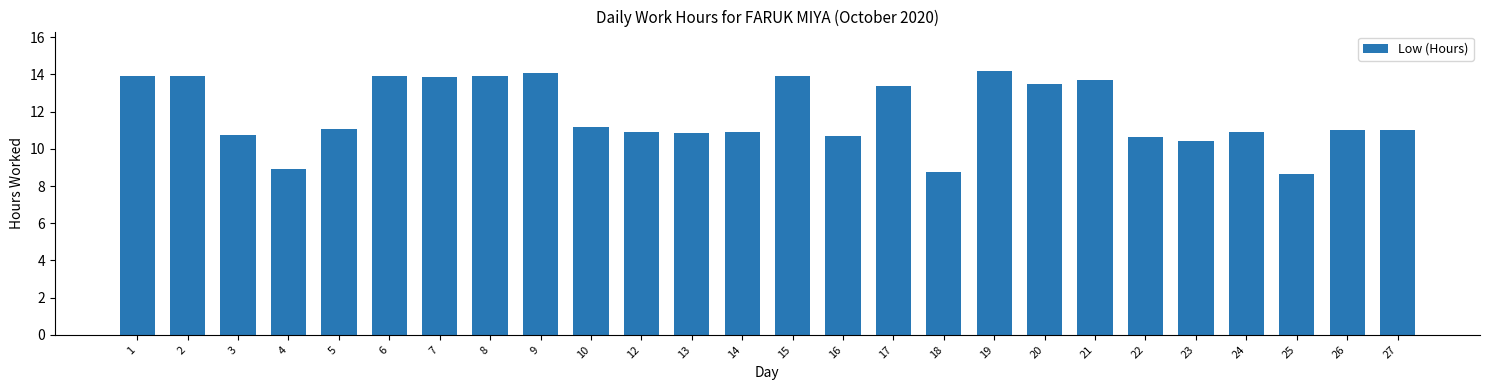

How many series are shown in this chart?

1